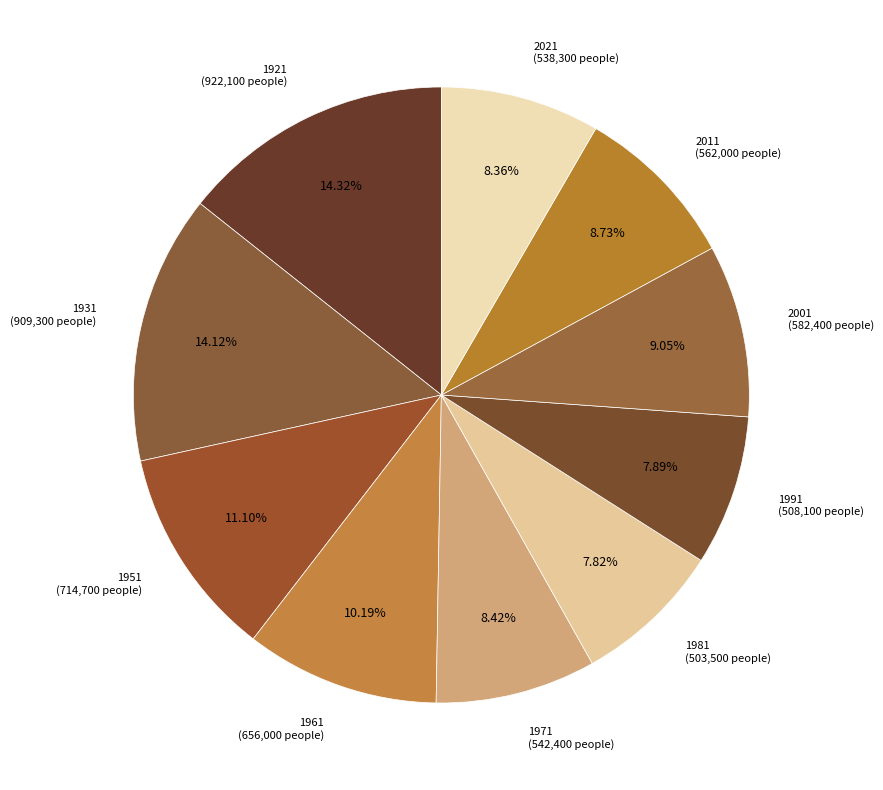

What percentage is the 1961 slice, to the nearest percent?

10%